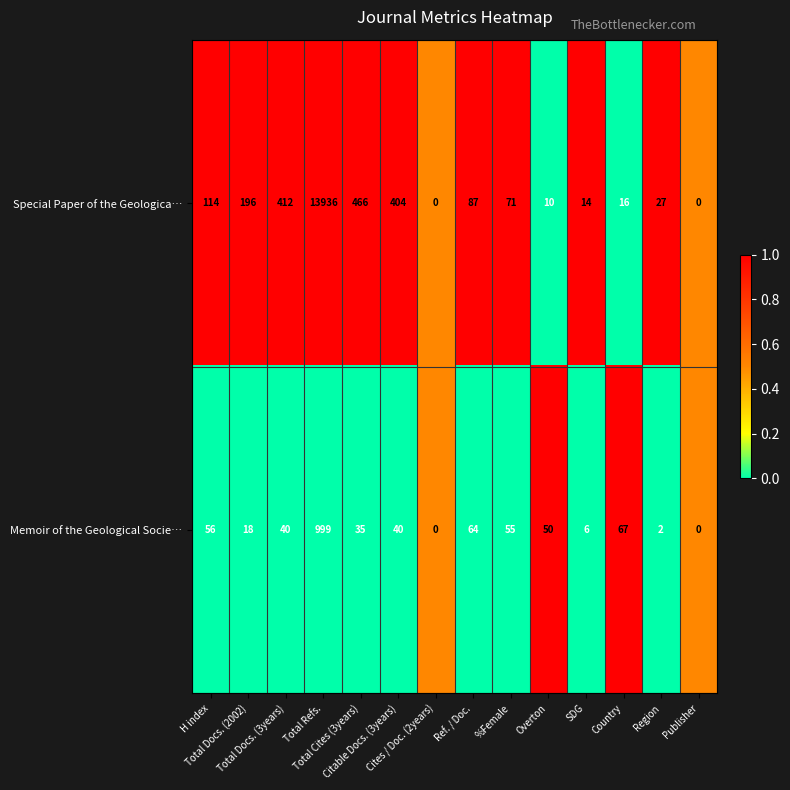

Which series changed the most between Total Cites (3years) and %Female?

Special Paper of the Geologica…